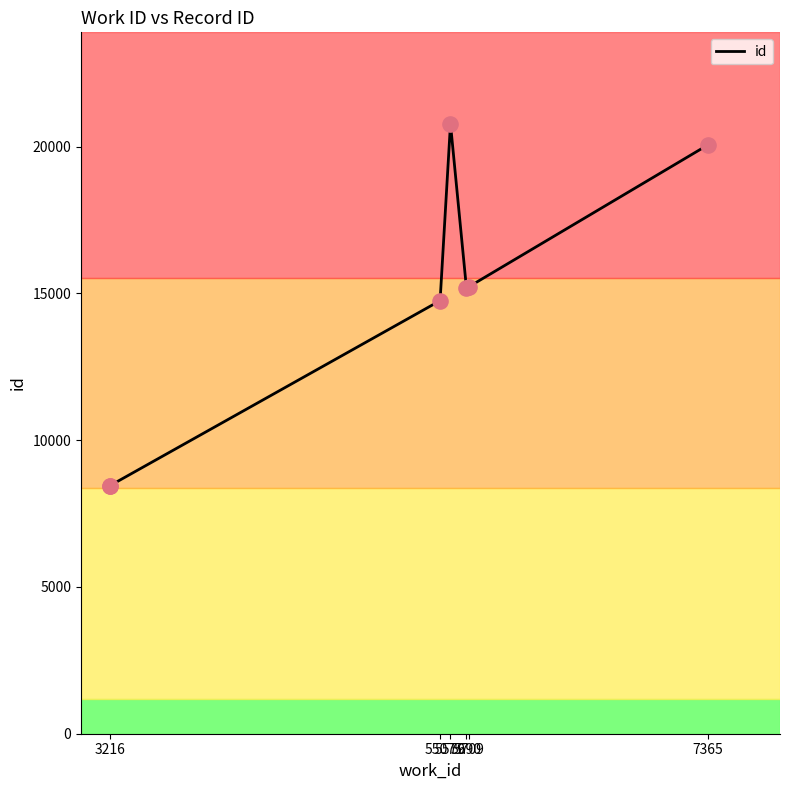

What is the ratio of the value at 5690 to the value at 3216?

1.8